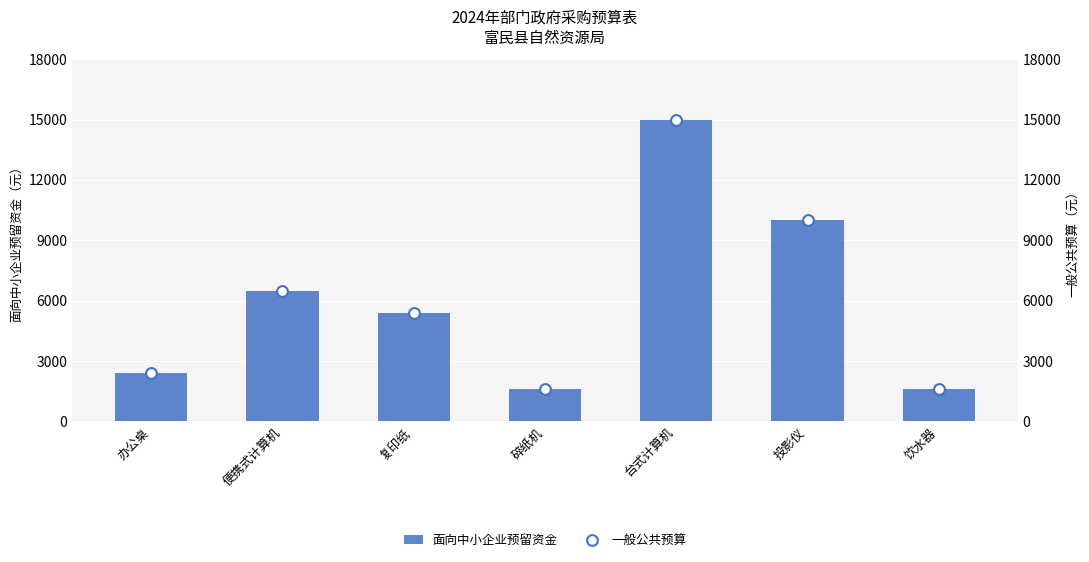

What is the total value across all series at 投影仪?

20000